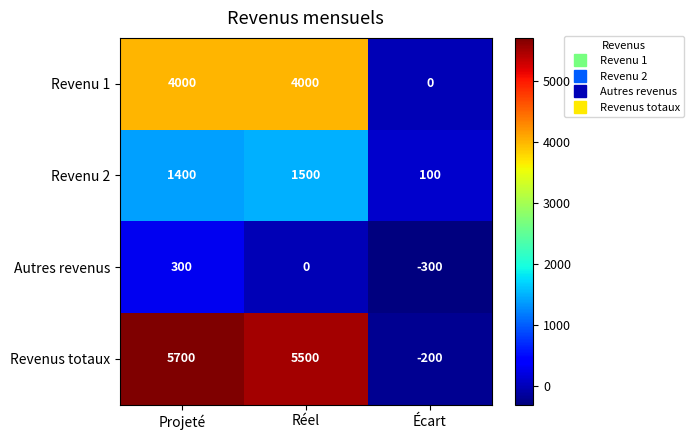

What is the total value across all series at Réel?

11000